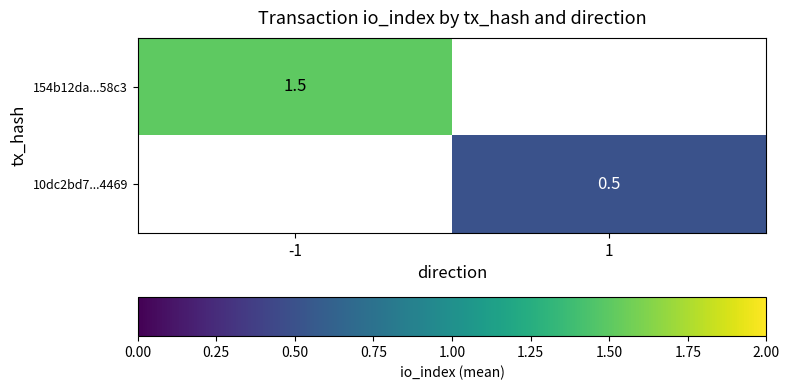

How many data points does each series have?

2